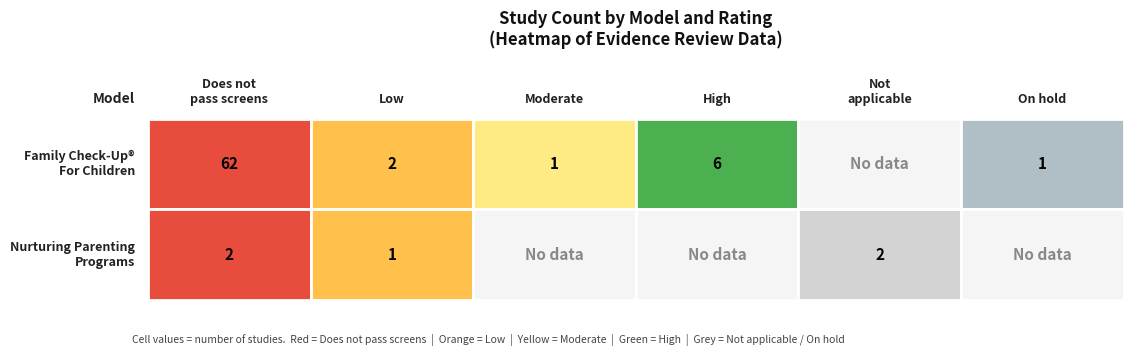

What is the highest value of the Nurturing Parenting Programs (Birth to ...) series?

2